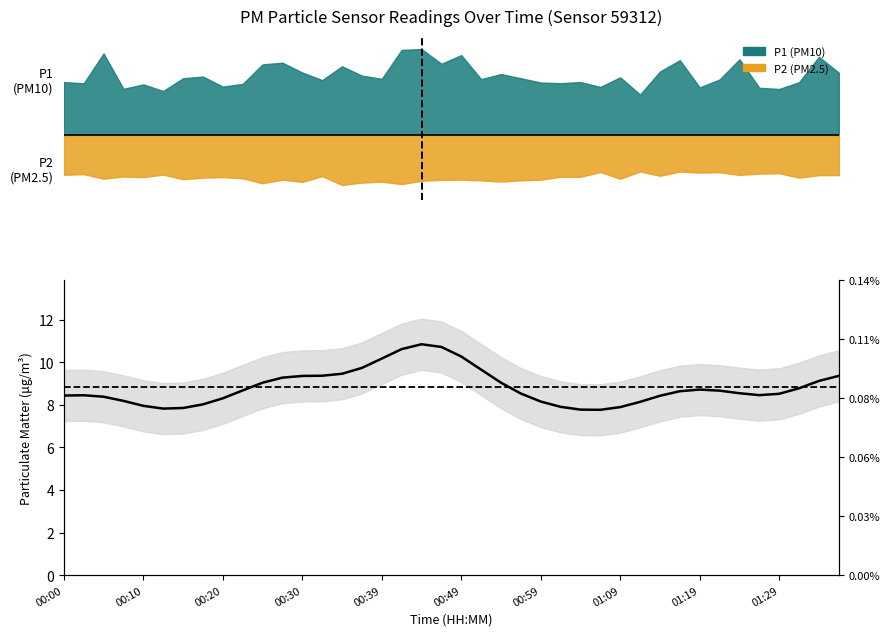

What is the greatest value displayed?

10.8